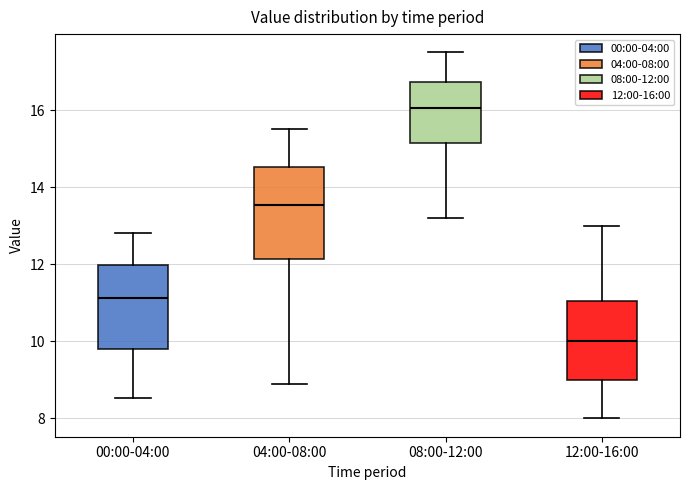

Reading left to right, transcribe this box plot: for each box, give where its median line is, the range the box spans, and where its two whiskers end, as read against the y-axis. The values are not printed on the chart, so give them approximately, as read against the axis.

00:00-04:00: median 11.2, box 9.8 to 12.0, whiskers 8.6 to 12.8
04:00-08:00: median 13.6, box 12.2 to 14.6, whiskers 9.0 to 15.6
08:00-12:00: median 16.0, box 15.2 to 16.8, whiskers 13.2 to 17.6
12:00-16:00: median 10.0, box 9.0 to 11.0, whiskers 8.0 to 13.0